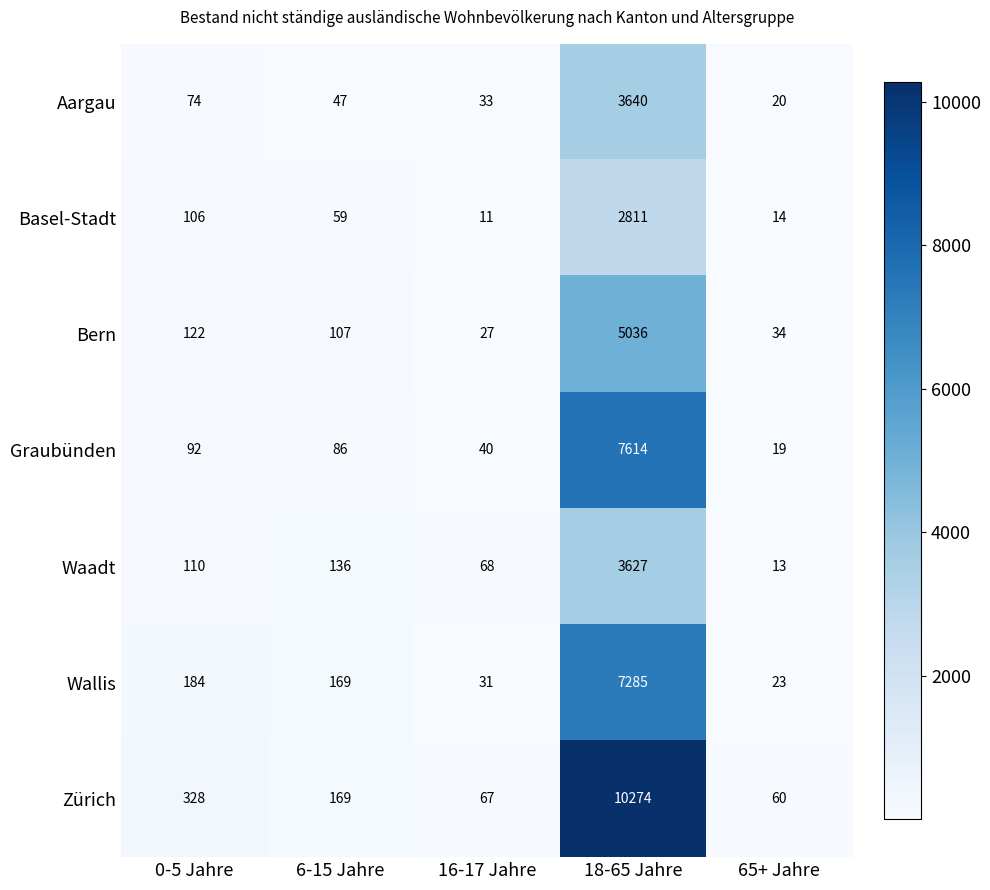

Which category has the highest value in the Waadt series?

18-65 Jahre